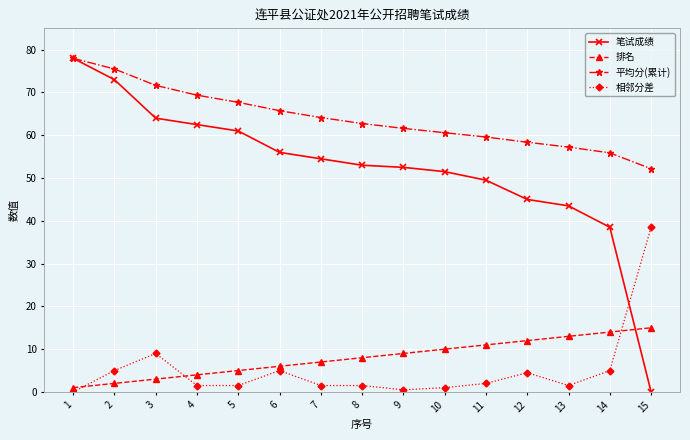

Which series has the widest spread of values?

笔试成绩